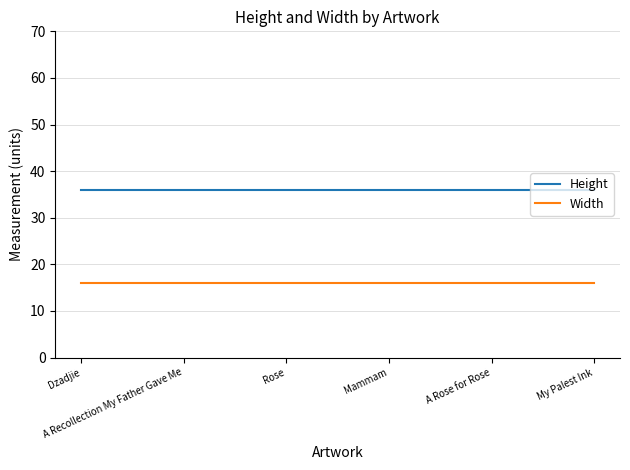

What is the minimum value shown in the chart?

16